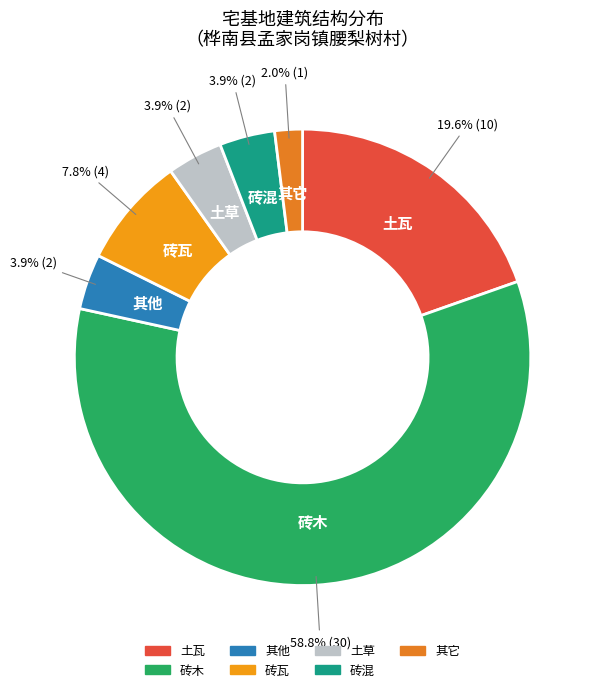

To the nearest percent, what is the combined percentage of 砖混 and 其它?

6%